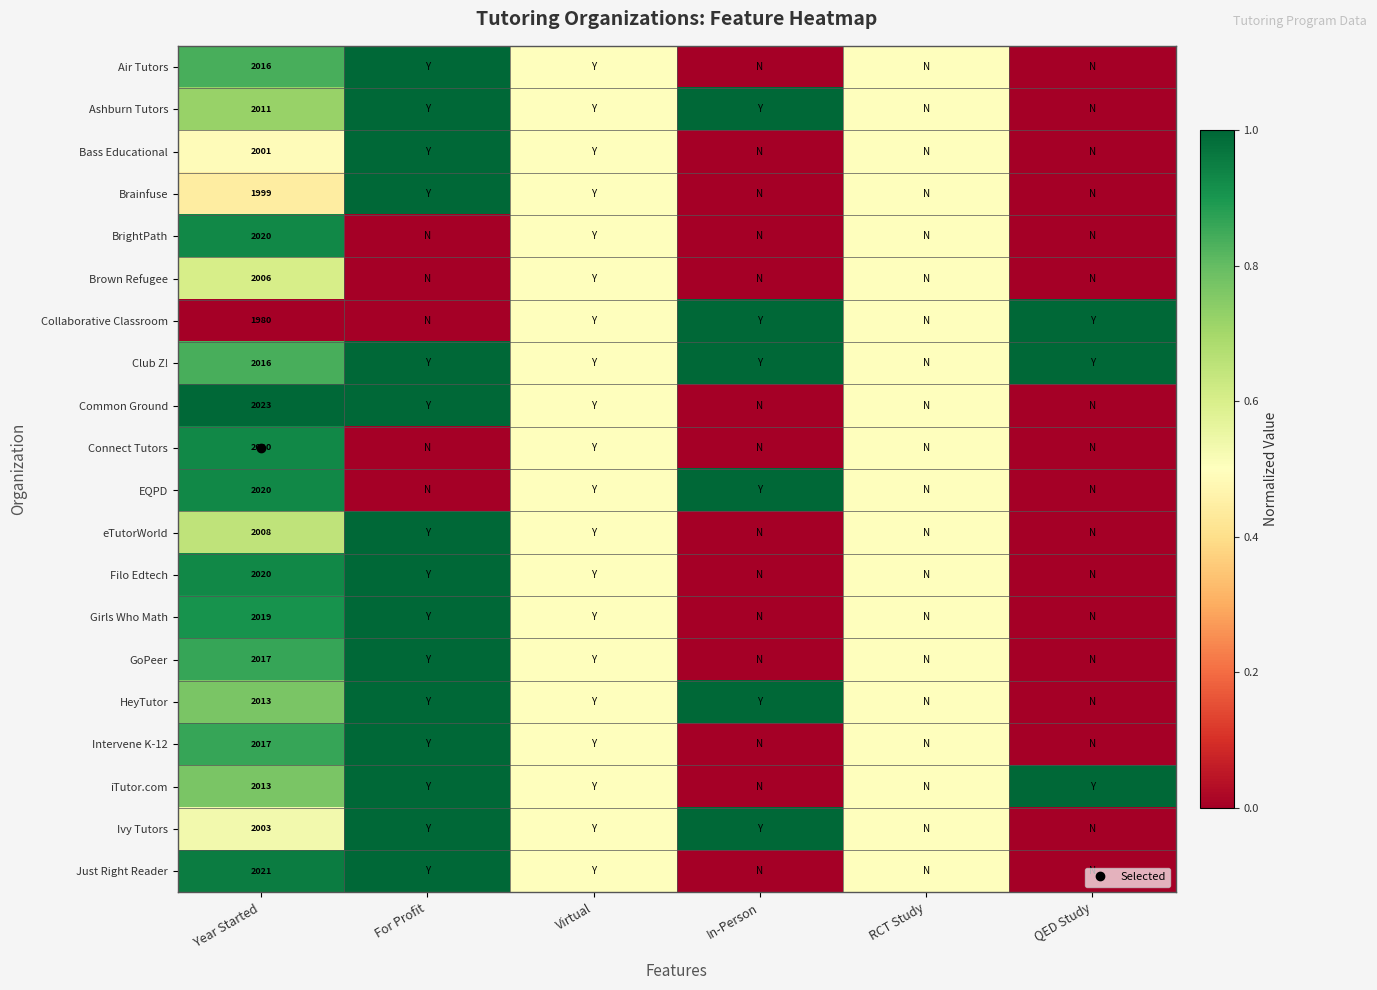

Which label corresponds to the smallest value in the chart?

In-Person